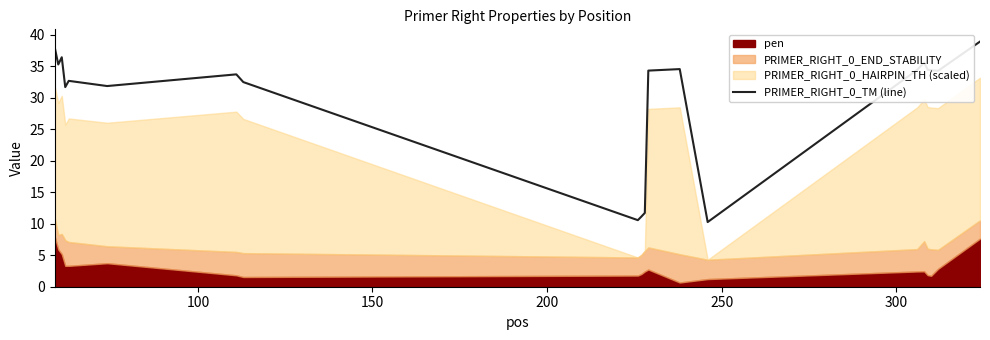

What is the highest value of the PRIMER_RIGHT_0_TM (line) series?

38.9